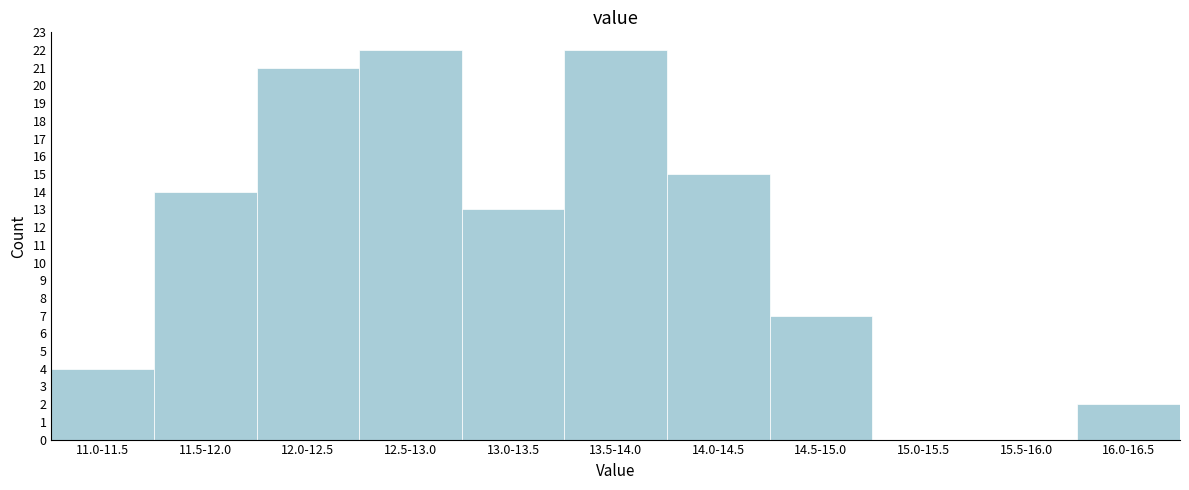

Reading left to right, list all the values displayed in this chart.

11.0-11.5=4	11.5-12.0=14	12.0-12.5=21	12.5-13.0=22	13.0-13.5=13	13.5-14.0=22	14.0-14.5=15	14.5-15.0=7	15.0-15.5=0	15.5-16.0=0	16.0-16.5=2